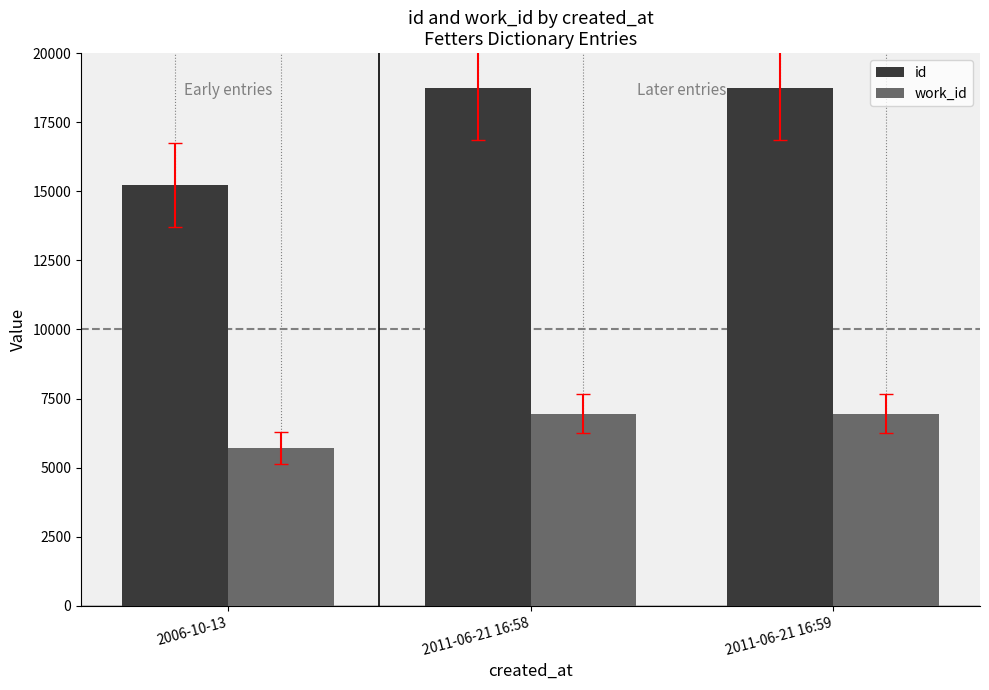

The value of work_id at 2006-10-13 is 5705. True or false?

True